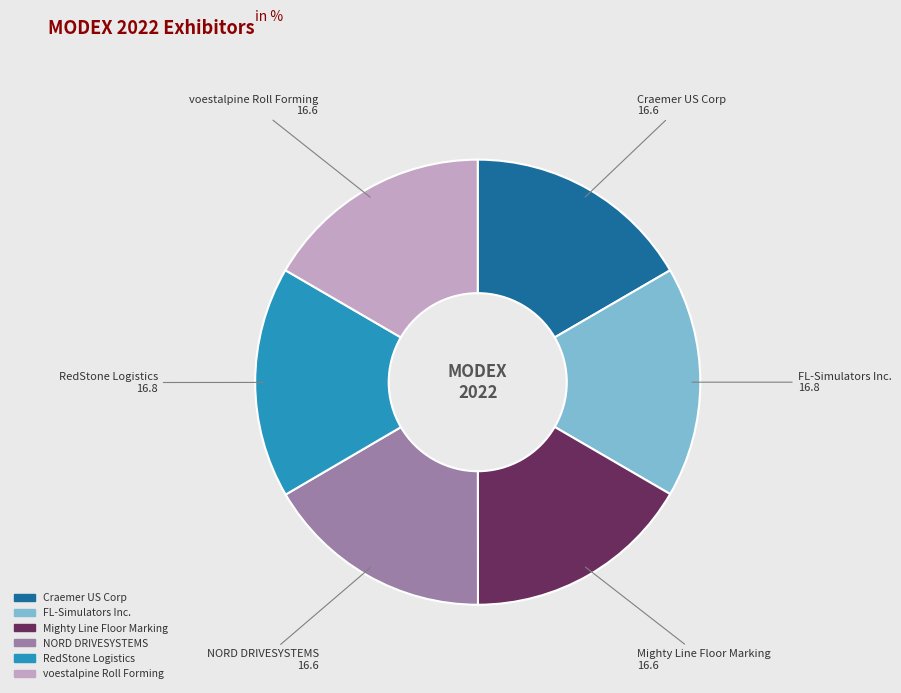

The RedStone Logistics slice represents 17% of the pie. True or false?

True